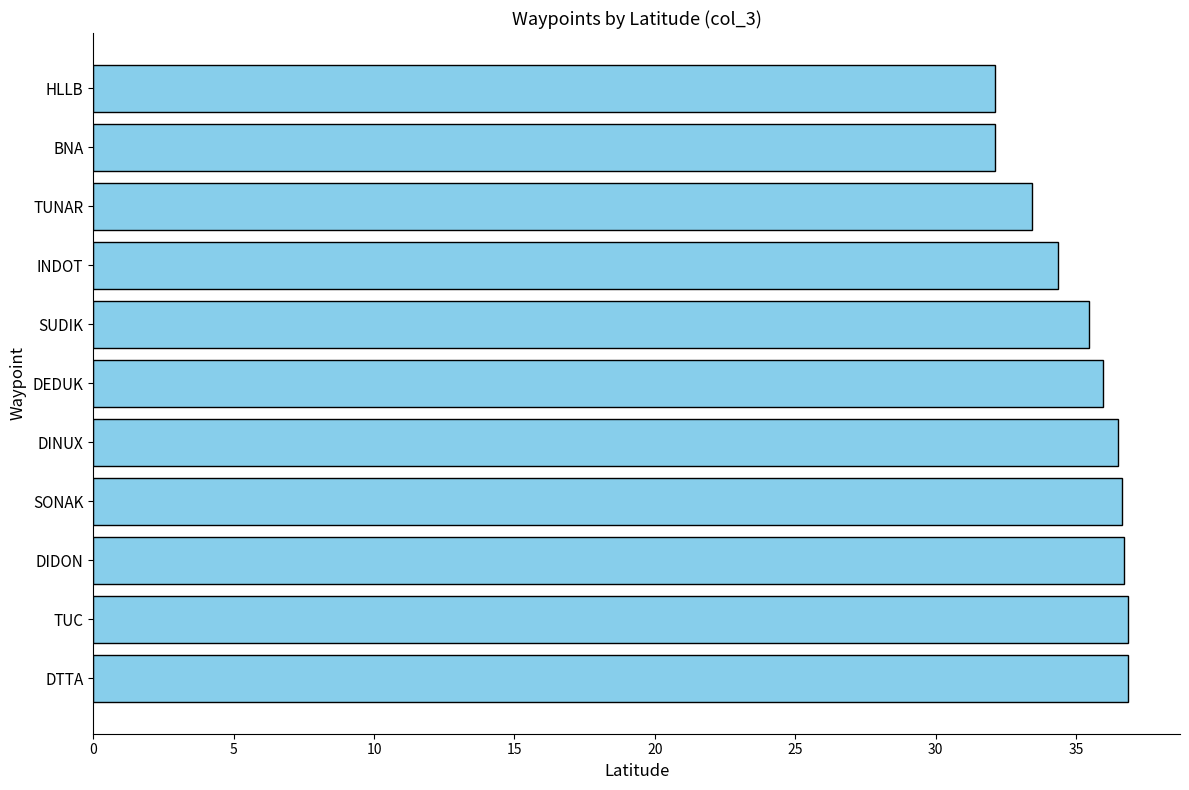

The value at BNA is 13.2. True or false?

False